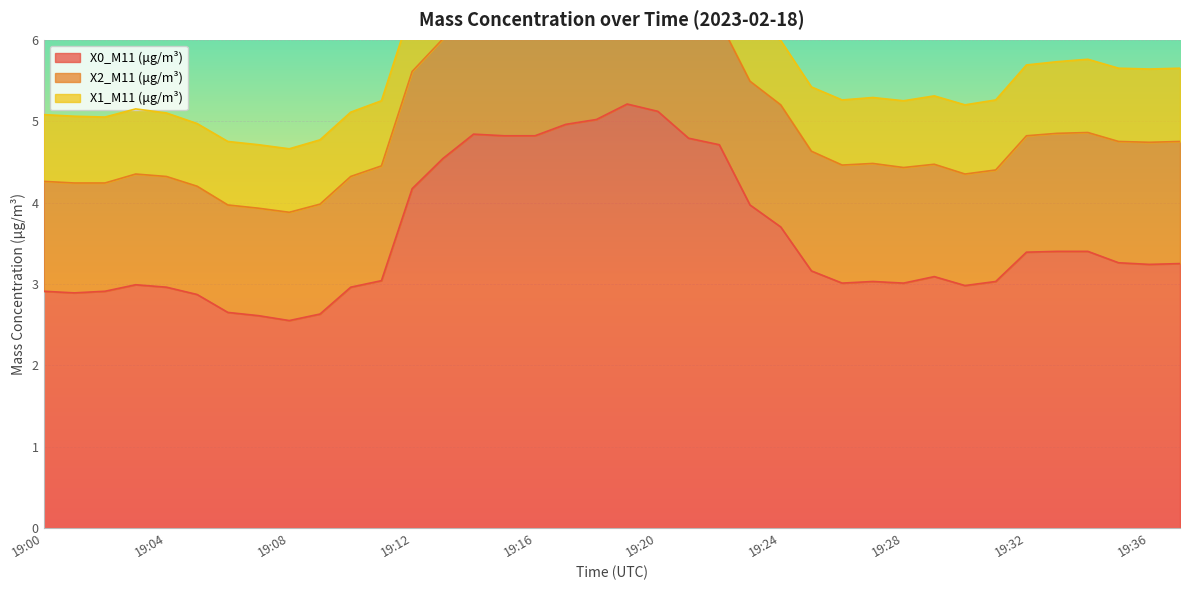

What is the highest value of the X0_M11 (μg/m³) series?

5.2